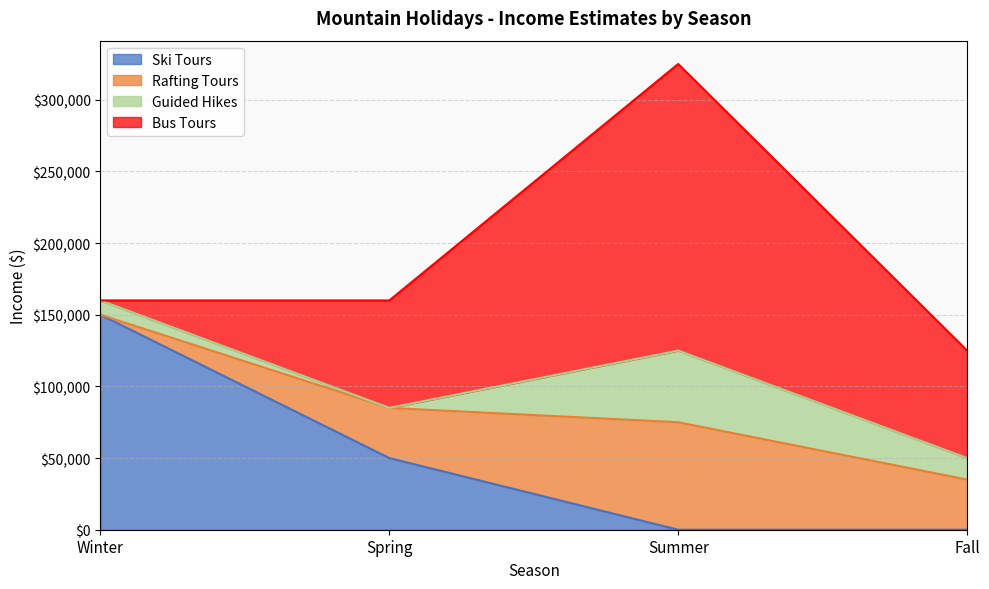

What is the total value across all series at Fall?

125000